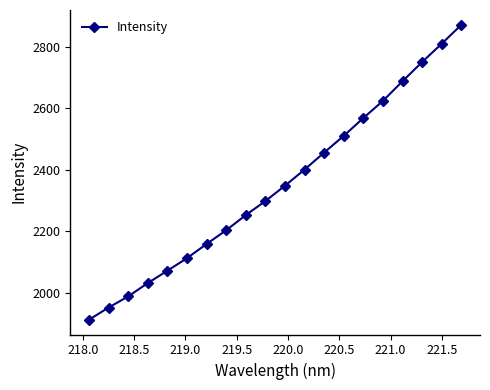

What is the difference between the maximum and minimum values?

960.4